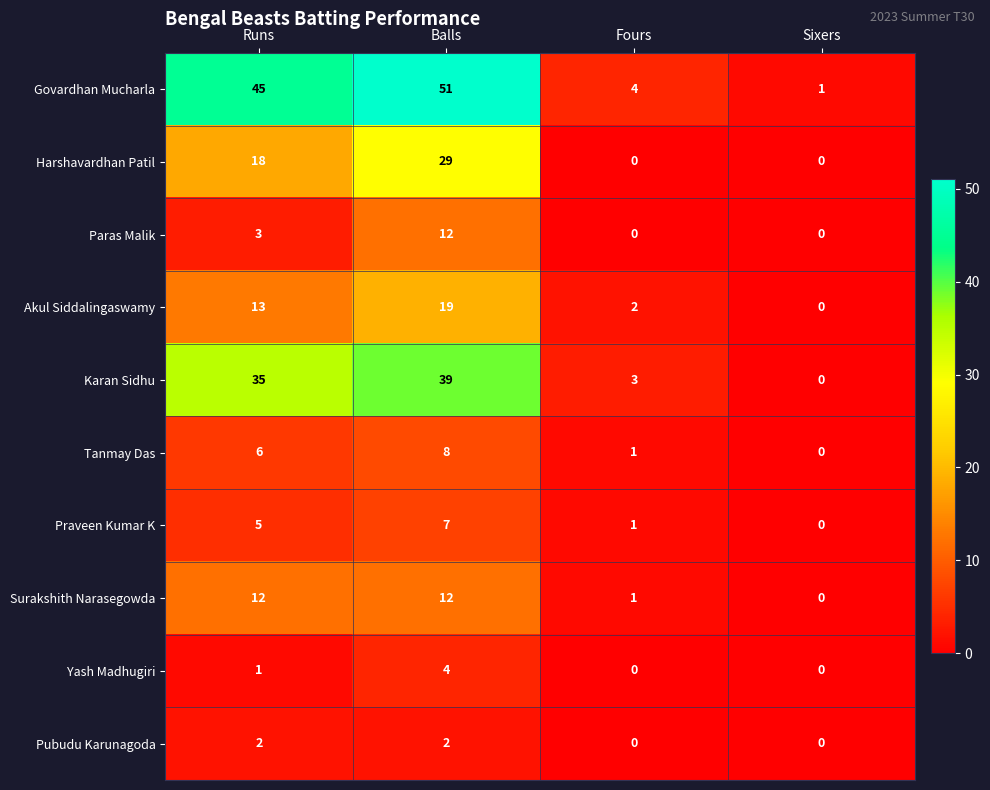

How many Akul Siddalingaswamy values are between 2 and 19?

3